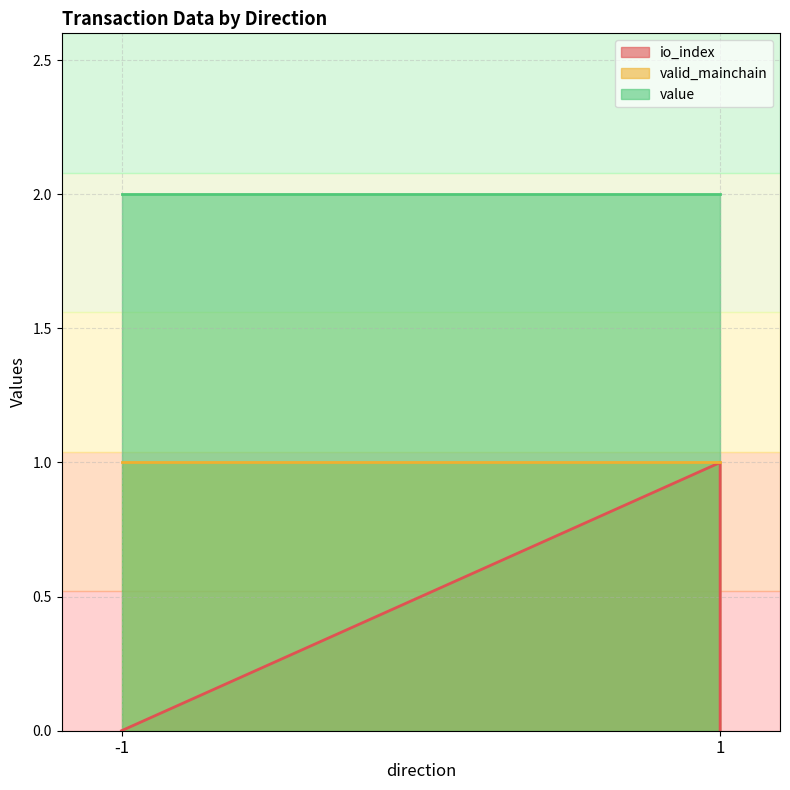

True or false: io_index and value cross at least once.

False